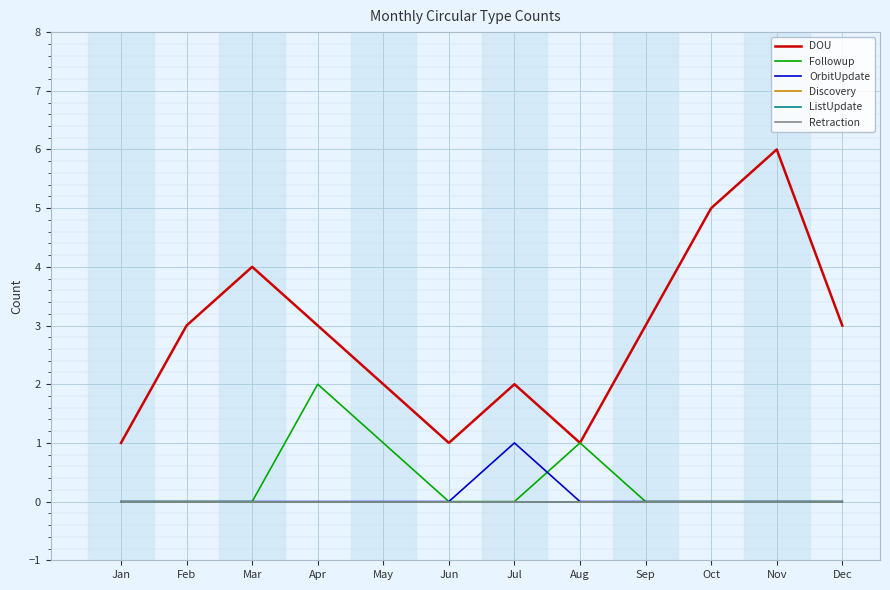

How many DOU values are between 2 and 4?

7